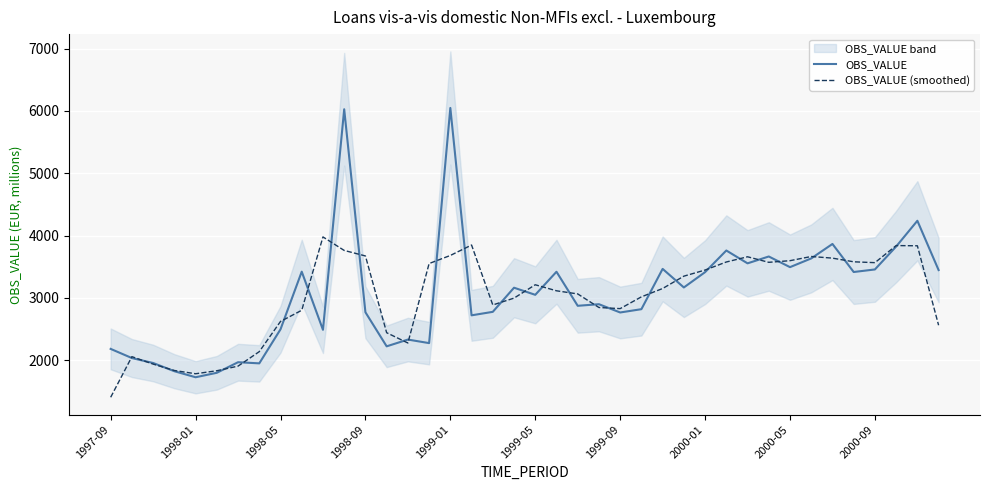

What is the maximum value for OBS_VALUE (smoothed)?

3978.0